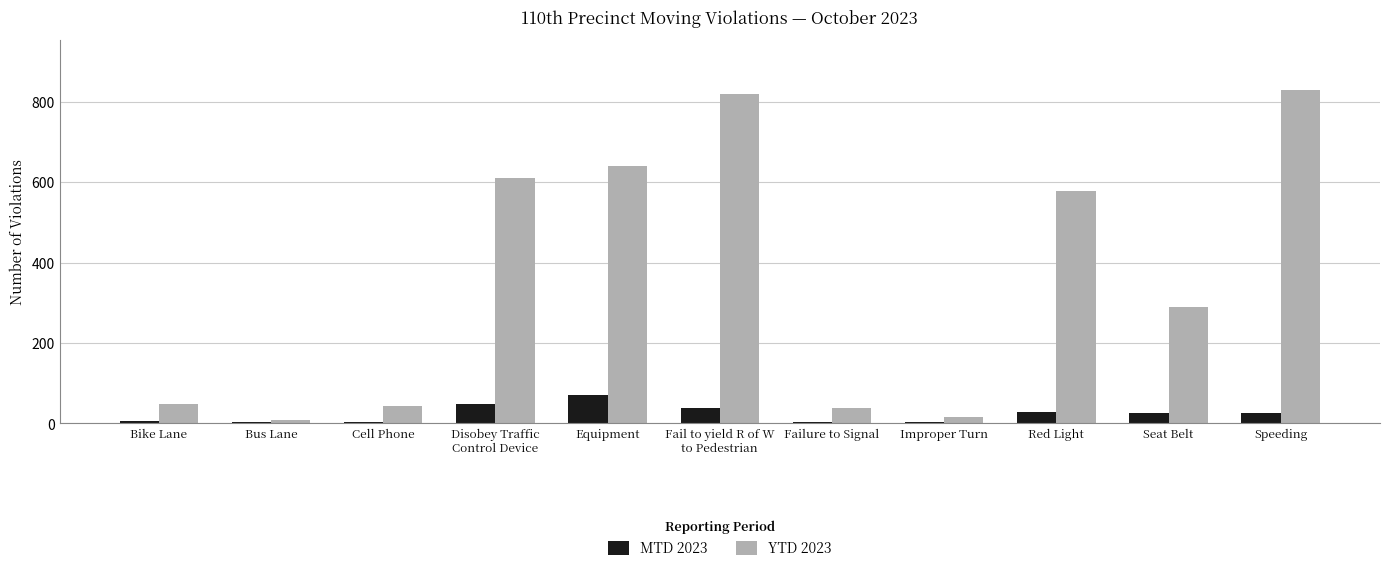

Are the bars grouped side by side (vs. stacked)?

Yes